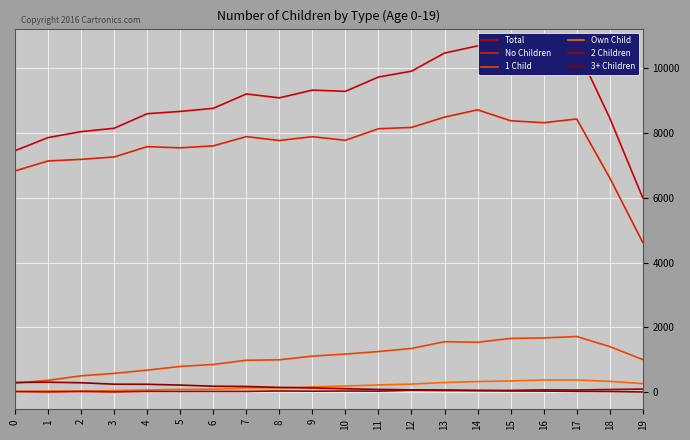

List the series in order of their peak value, highest first.

Total, No Children, 1 Child, Own Child, 3+ Children, 2 Children